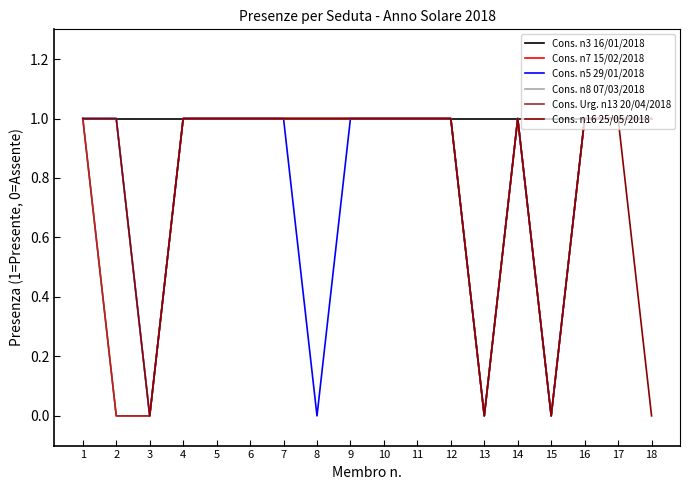

Is this an area chart (filled region under the line)?

No